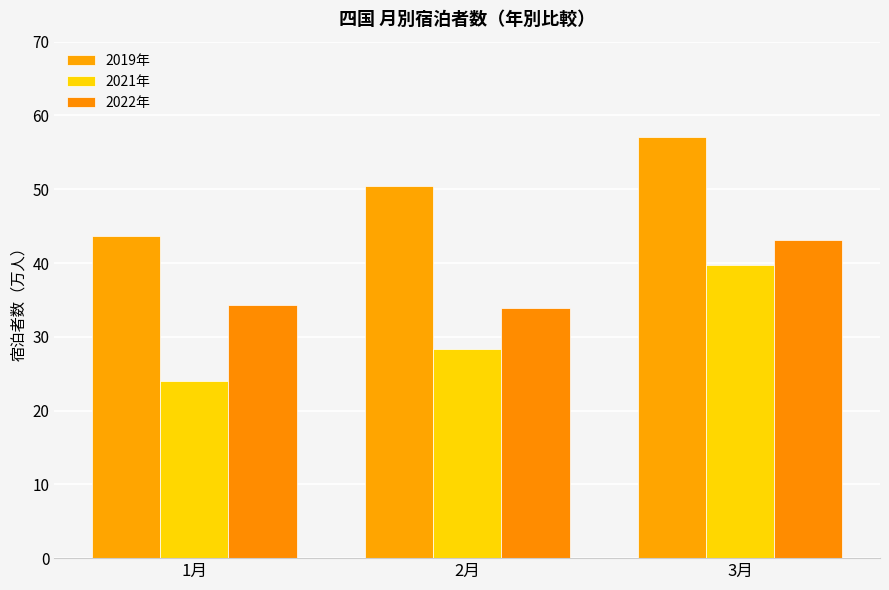

What is the approximate value of 2022年 at 1月?

34.3